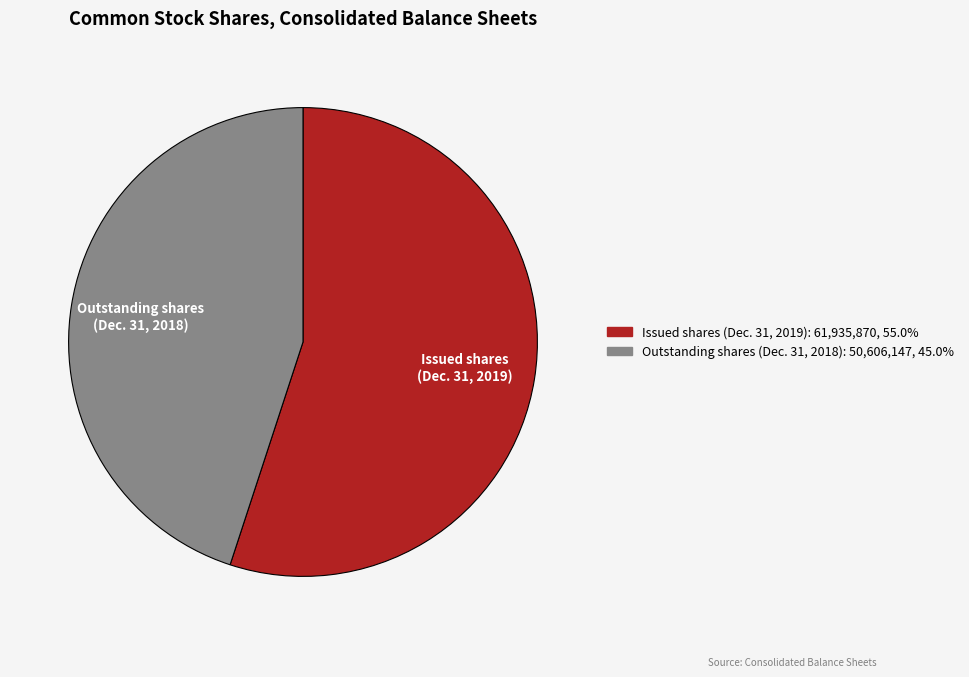

Is there a majority slice in this chart?

Yes